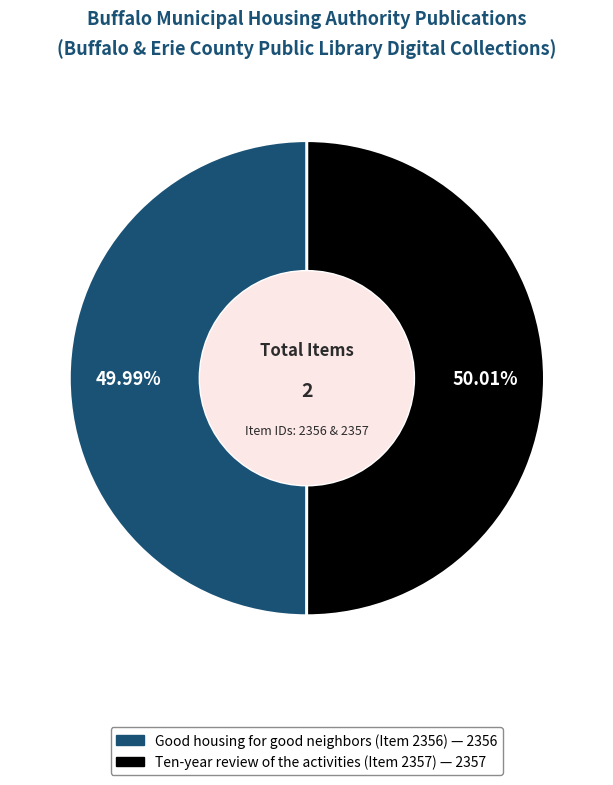

Is there any slice that represents more than half of the pie?

Yes